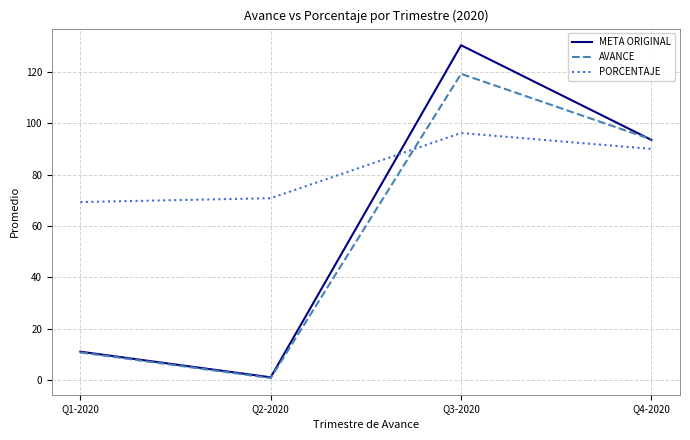

Rank the series by their maximum value, from lowest to highest.

PORCENTAJE, AVANCE, META ORIGINAL